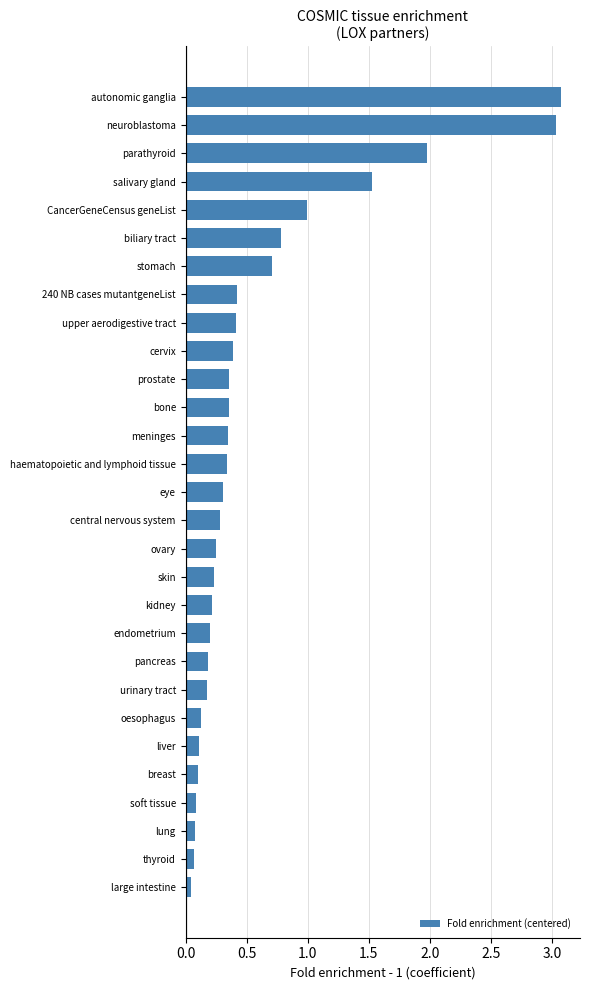

The value at endometrium is 0.2. True or false?

True